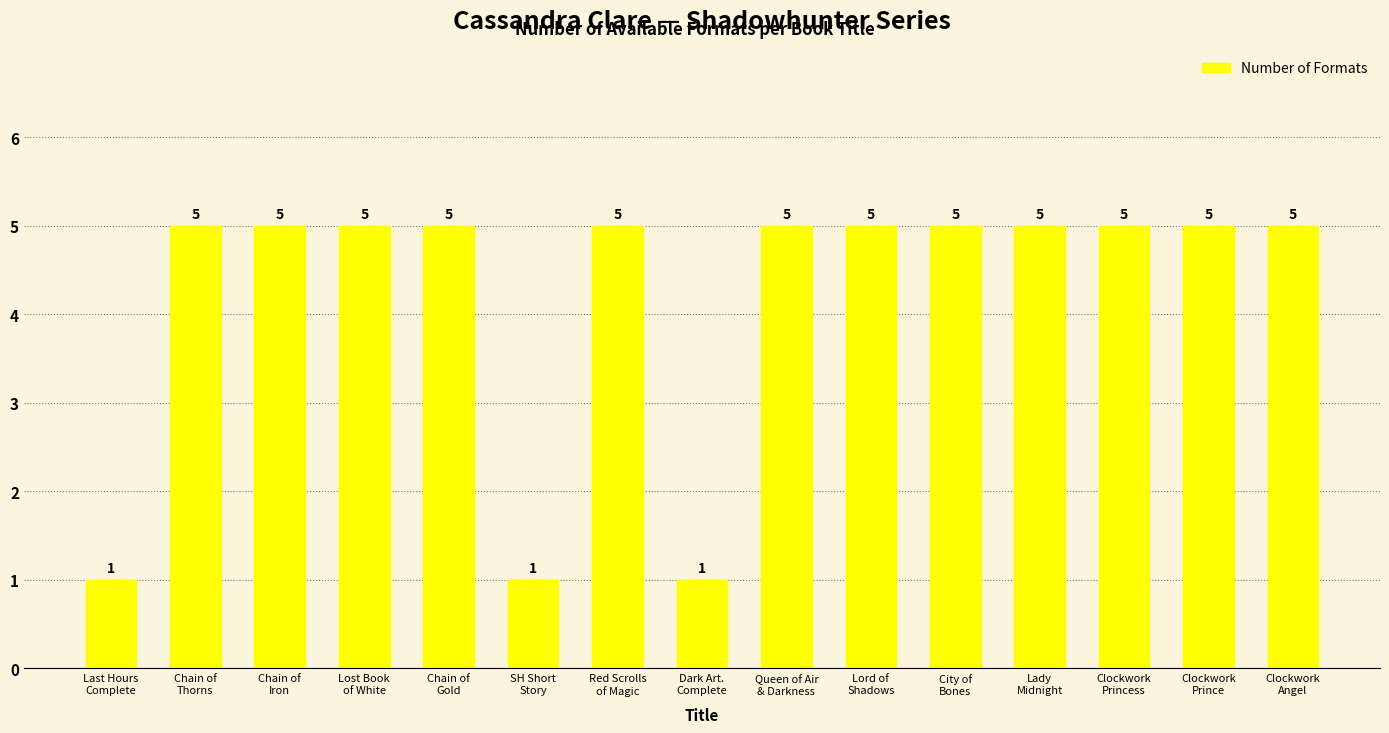

Count the values in the range 5 to 6.

12